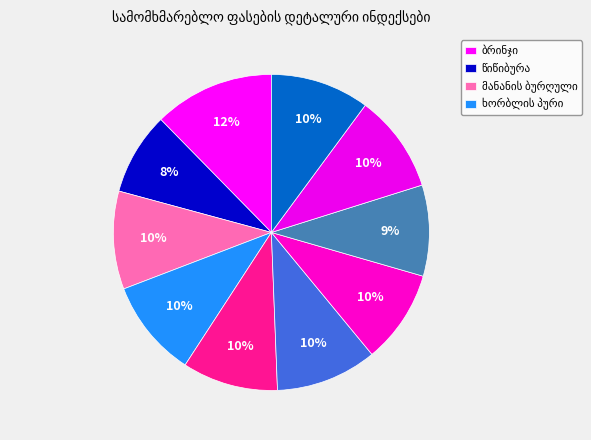

How many segments does this pie chart have?

10